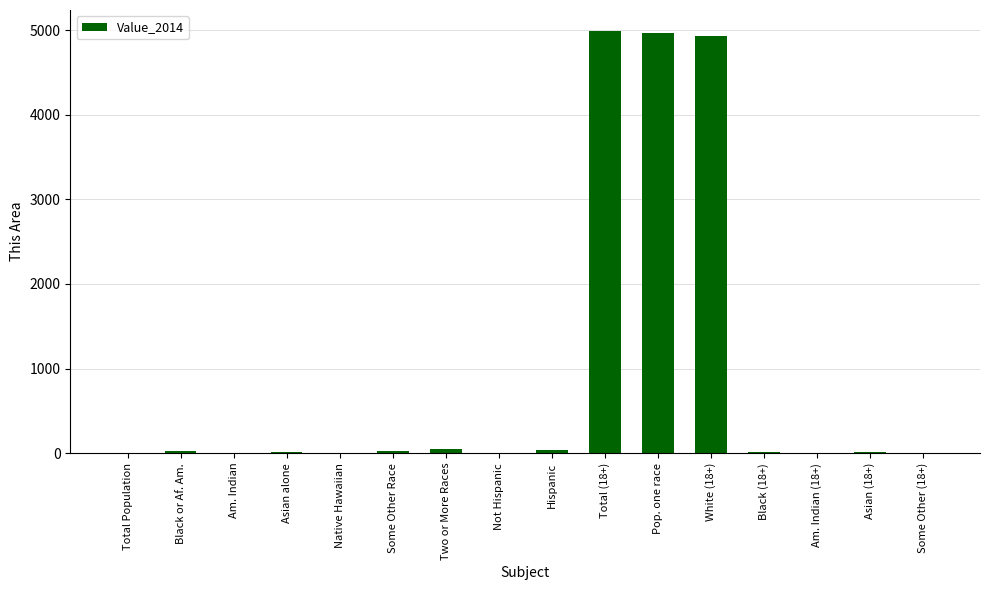

Where does the data first go above 16?

Black or Af. Am.